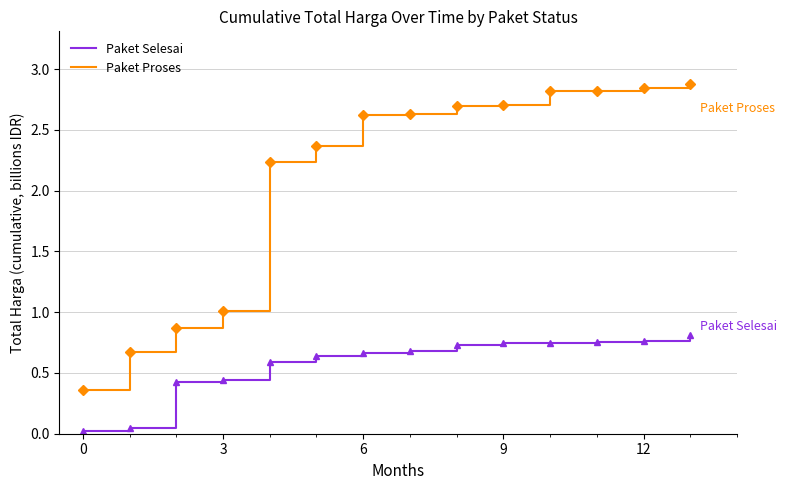

True or false: Paket Proses and Paket Selesai intersect in this chart.

False